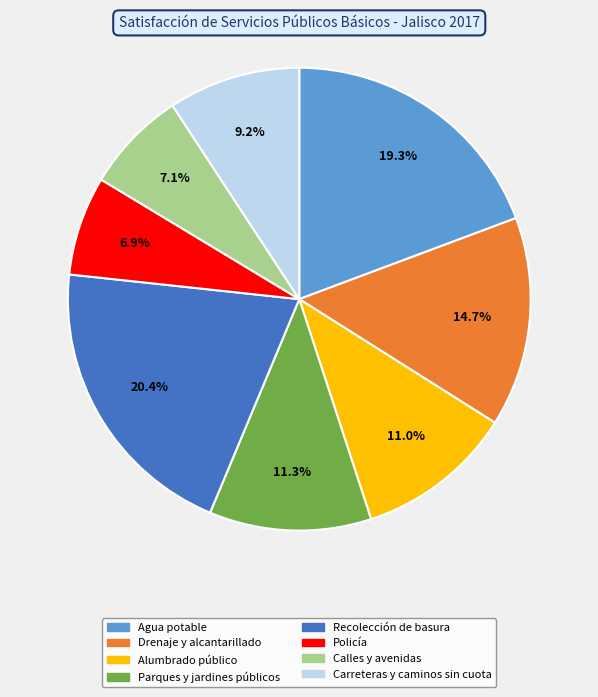

Does Alumbrado público account for over 50% of the chart?

No